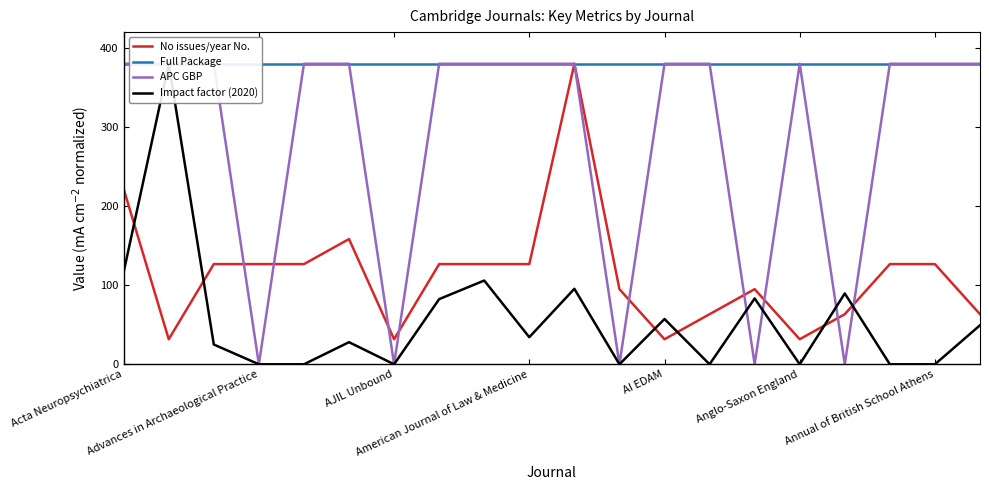

How many lines are shown in the chart?

4